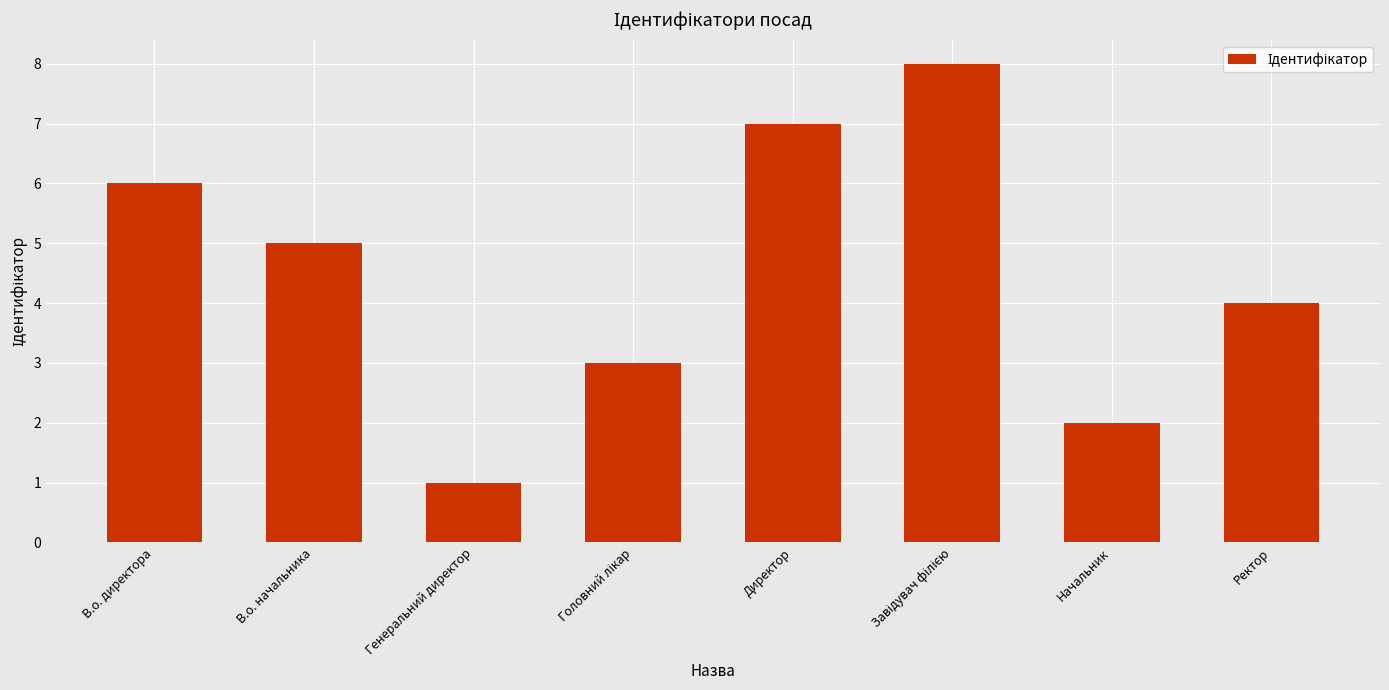

Read the value at Ректор.

4